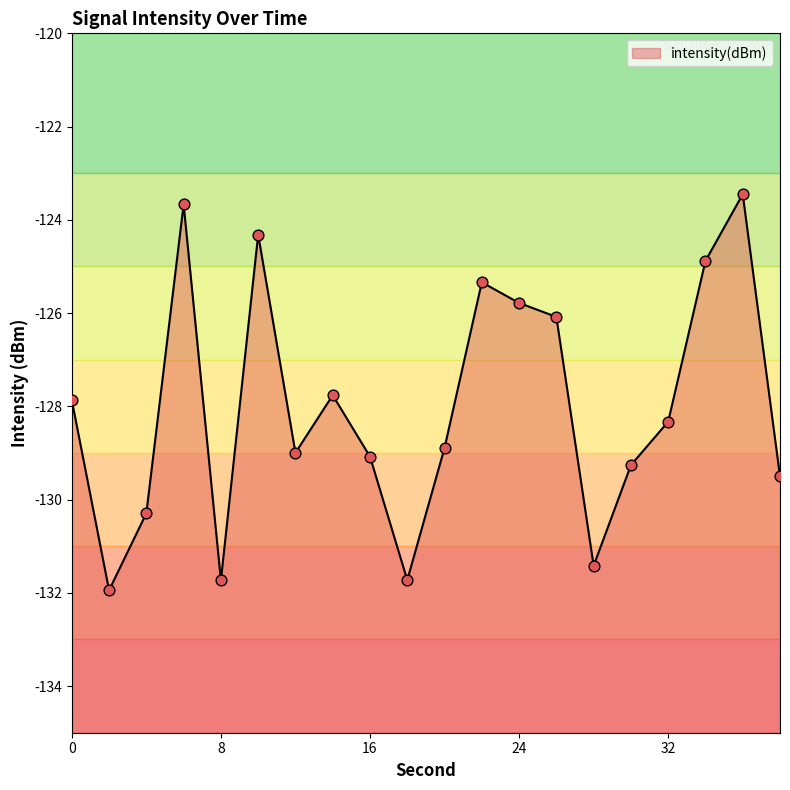

What is the change in value from 20 to 28?

-2.5